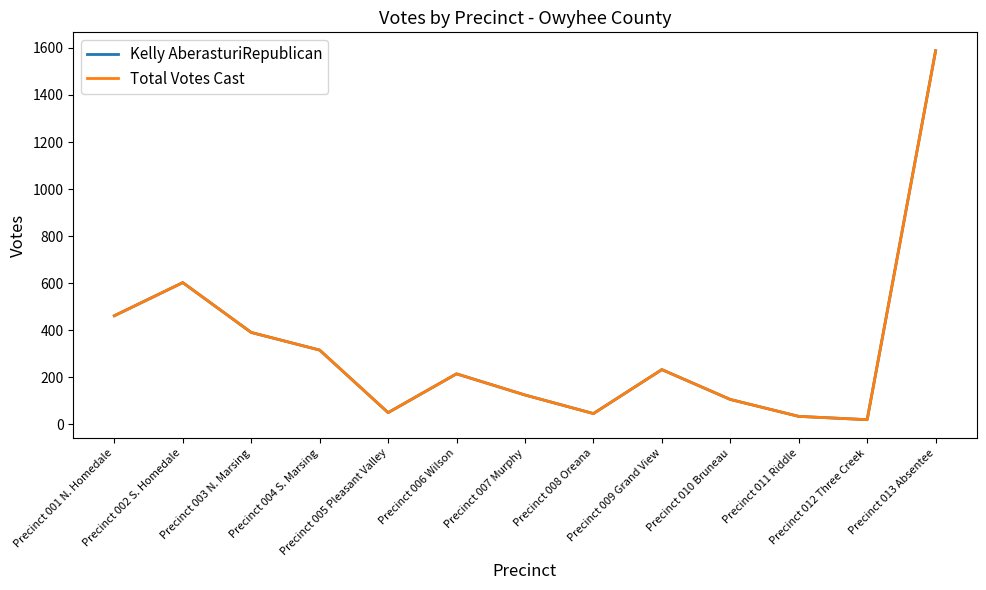

Does the chart have visible grid lines?

No